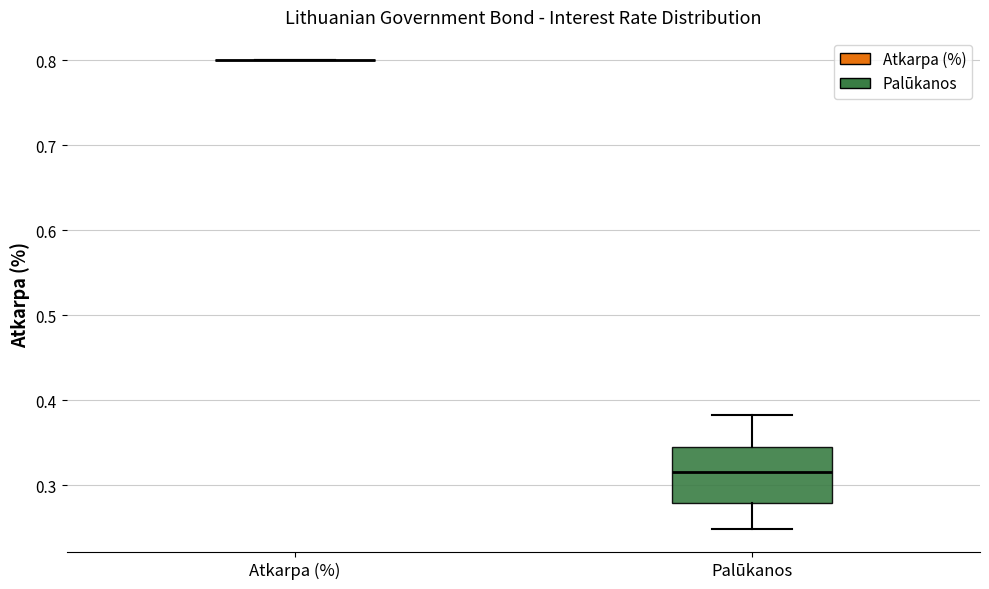

Reading left to right, transcribe this box plot: for each box, give where its median line is, the range the box spans, and where its two whiskers end, as read against the y-axis. The values are not printed on the chart, so give them approximately, as read against the axis.

Atkarpa (%): box collapsed to a line at 0.80, whiskers 0.80 to 0.80
Palūkanos: median 0.32, box 0.28 to 0.34, whiskers 0.25 to 0.38